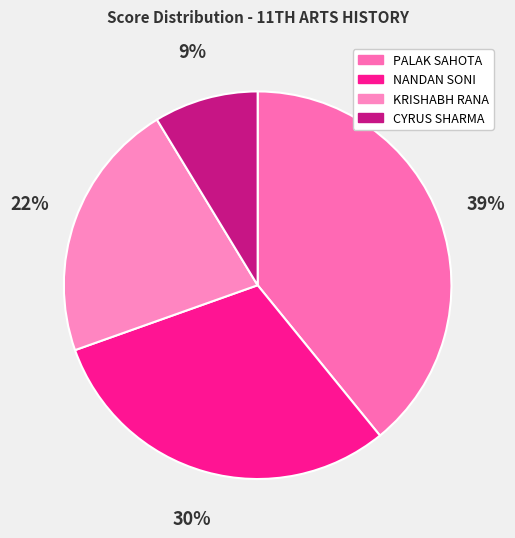

Which has a higher value, KRISHABH RANA or NANDAN SONI?

NANDAN SONI